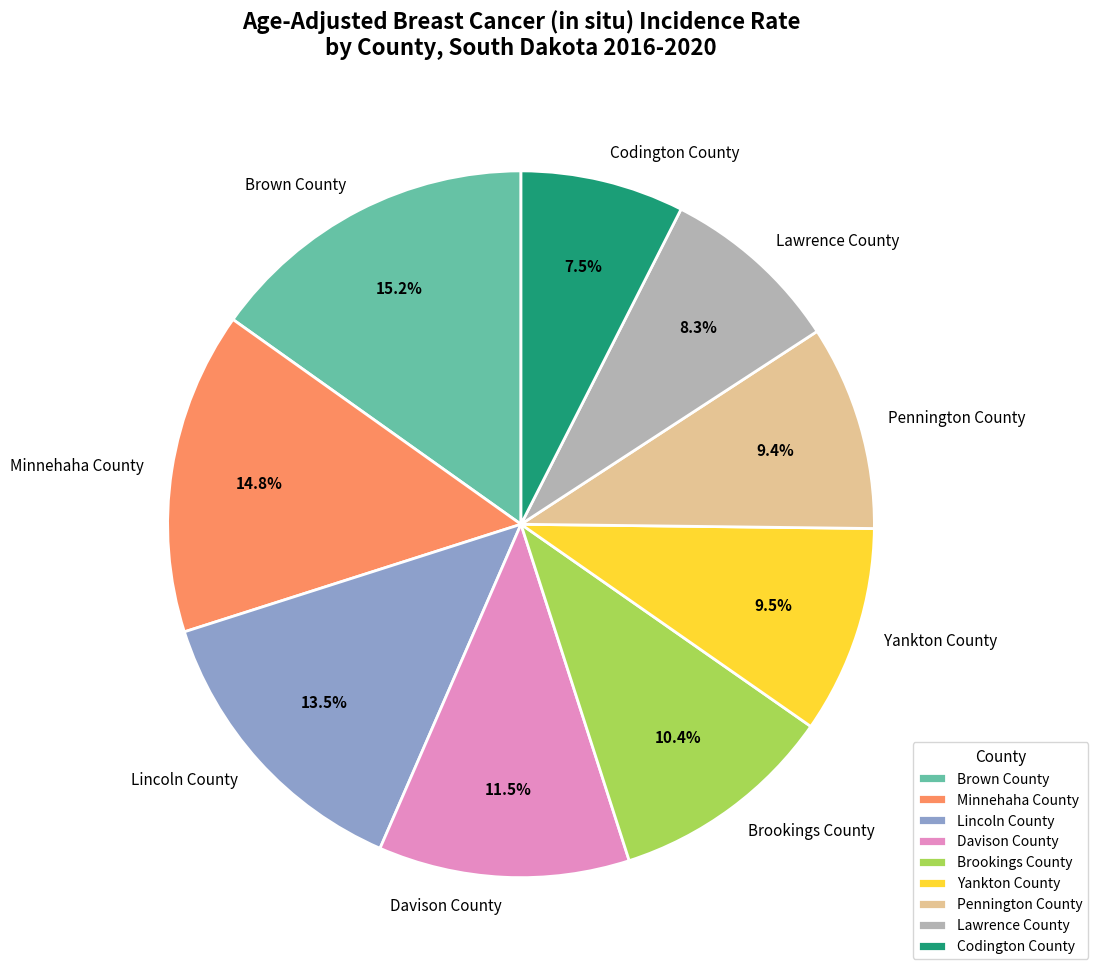

Does Minnehaha County represent more than half of the total?

No